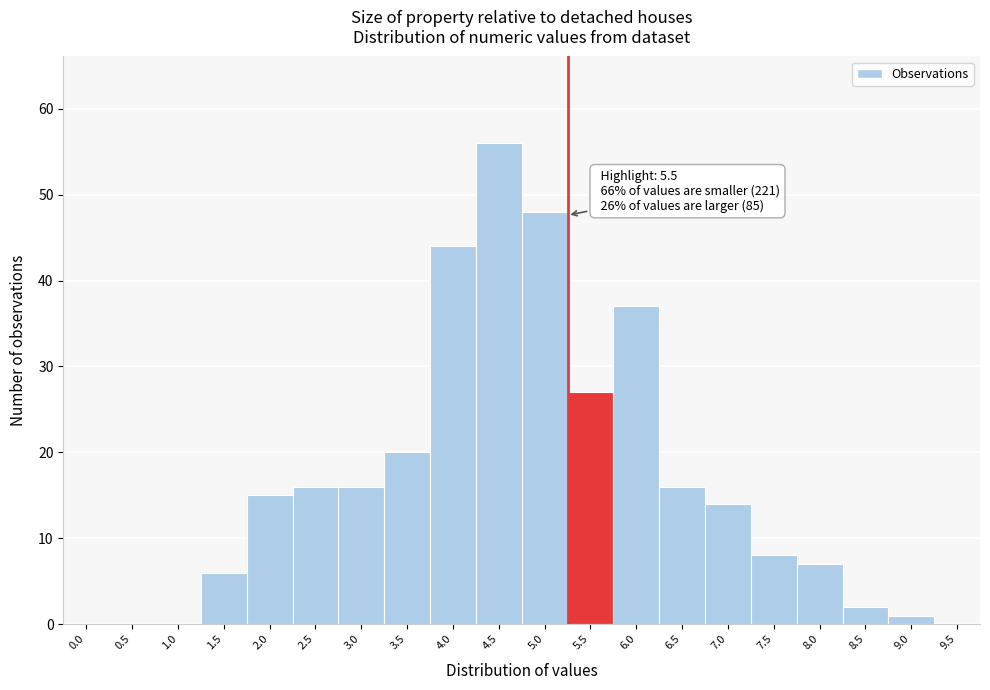

Reading left to right, transcribe all the data shown in this chart.

0.0=0	0.5=0	1.0=0	1.5=6	2.0=15	2.5=16	3.0=16	3.5=20	4.0=44	4.5=56	5.0=48	5.5=27	6.0=37	6.5=16	7.0=14	7.5=8	8.0=7	8.5=2	9.0=1	9.5=0